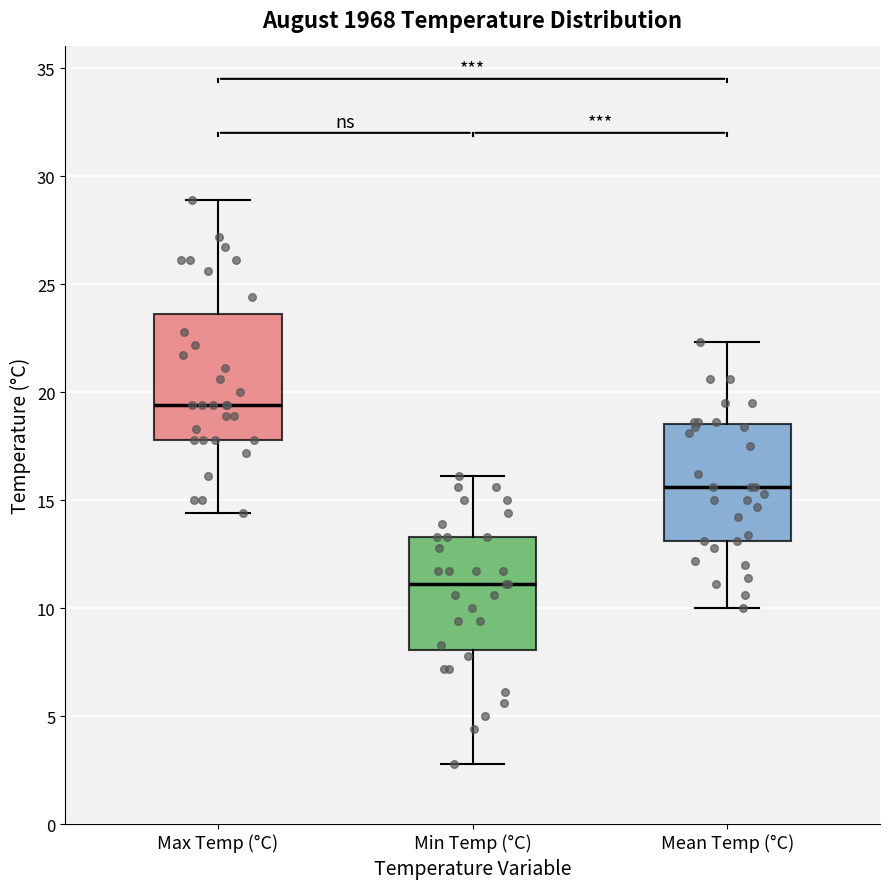

Reading left to right, transcribe this box plot: for each box, give where its median line is, the range the box spans, and where its two whiskers end, as read against the y-axis. The values are not printed on the chart, so give them approximately, as read against the axis.

Max Temp (°C): median 19.5, box 18.0 to 23.5, whiskers 14.5 to 29.0
Min Temp (°C): median 11.0, box 8.0 to 13.5, whiskers 3.0 to 16.0
Mean Temp (°C): median 15.5, box 13.0 to 18.5, whiskers 10.0 to 22.5